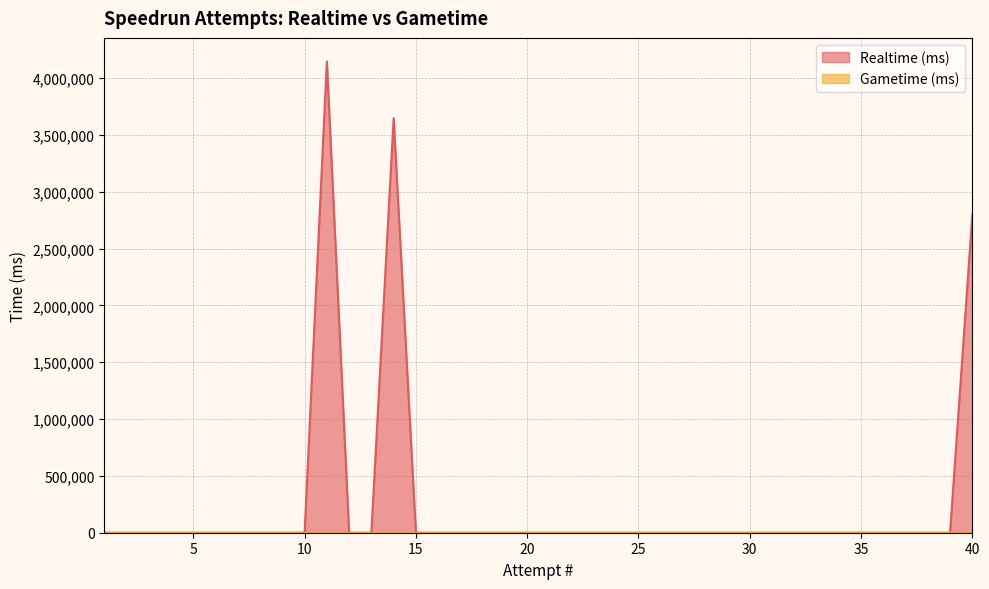

The value at 13 is 2849259. True or false?

False